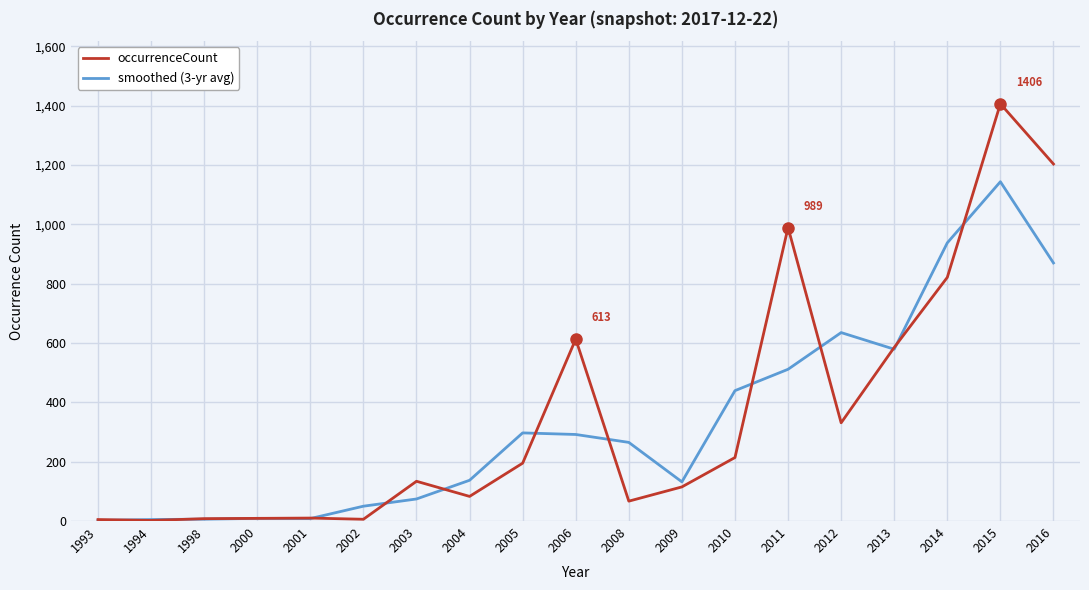

What is the difference between the second highest and minimum values in the occurrenceCount series?

1201.0